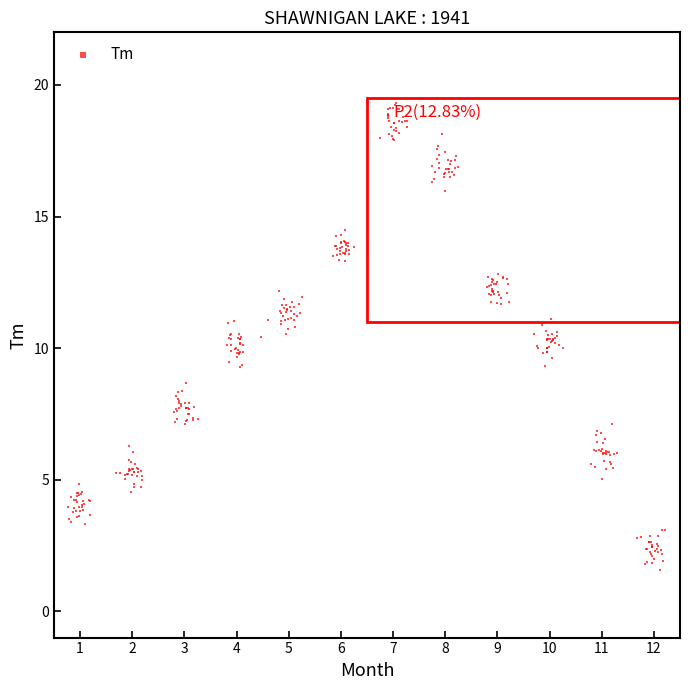

What is the range of X values (max minus min)?

11.4